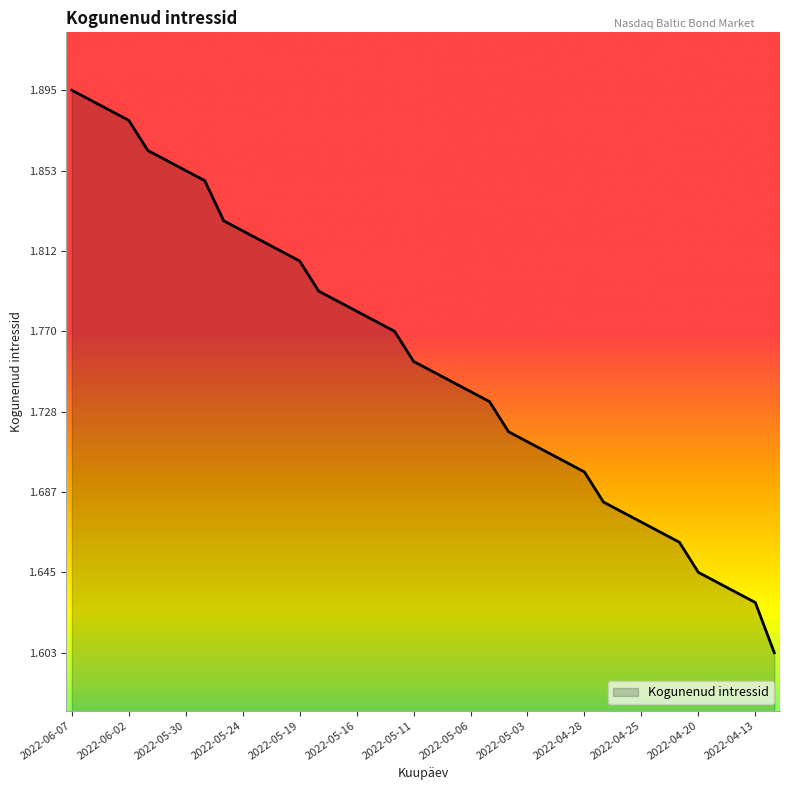

What is the difference between the maximum and minimum values?

0.3